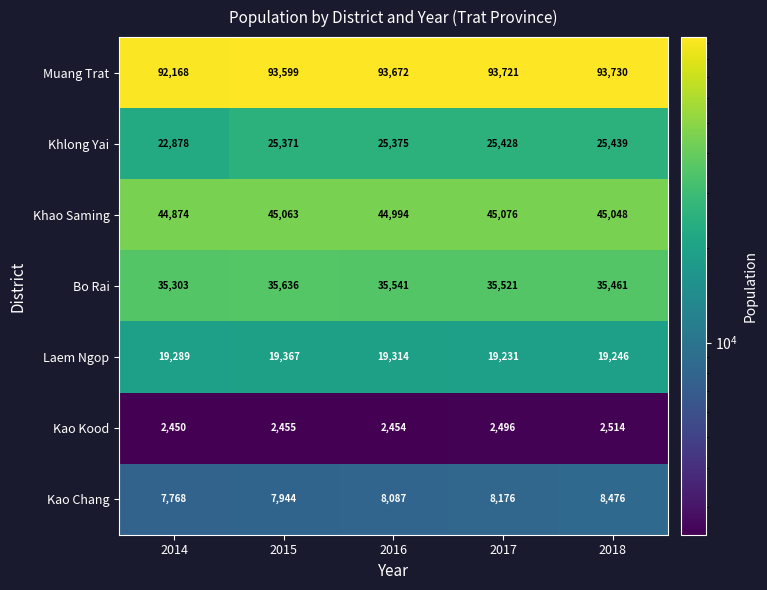

At which category is the sum across all series the highest?

2018